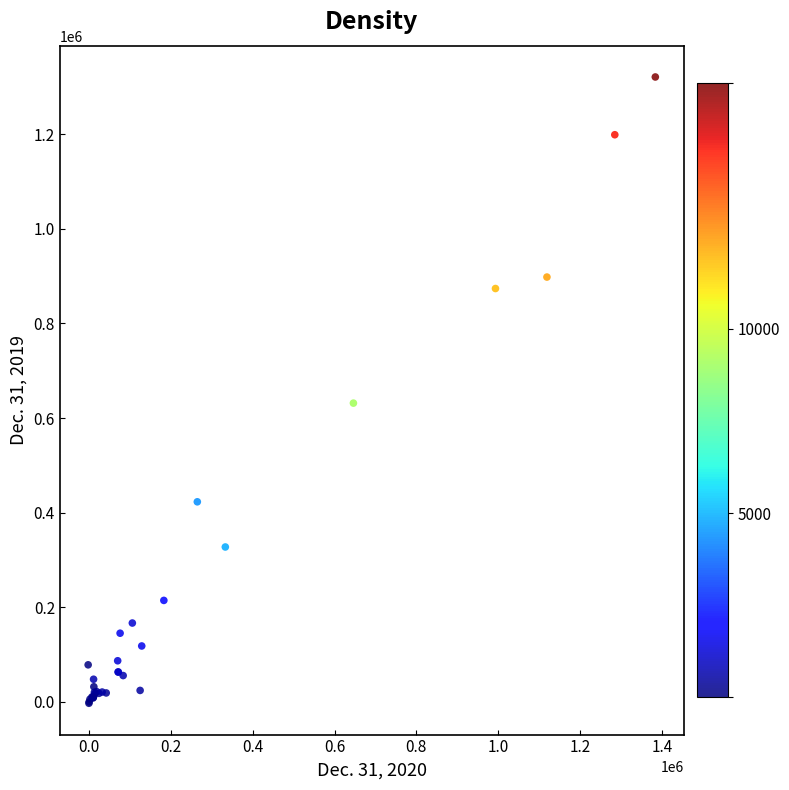

What Y value in the scatter plot is closest to 659036?

631555